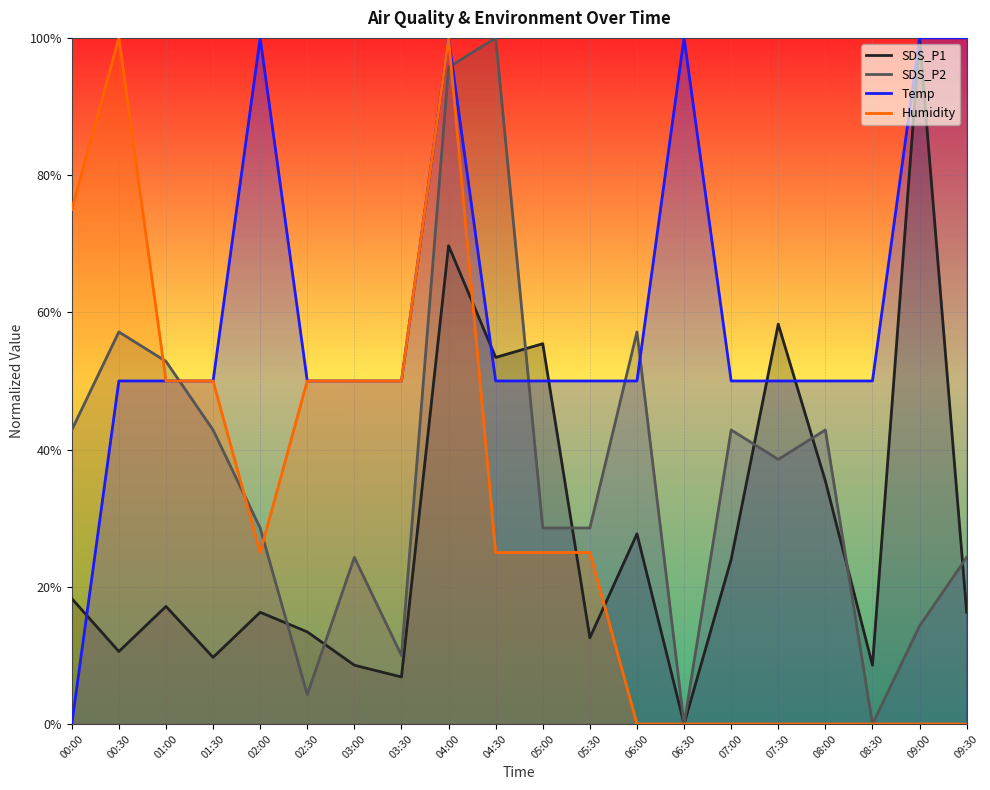

What is the average value of the SDS_P1 series?

0.3